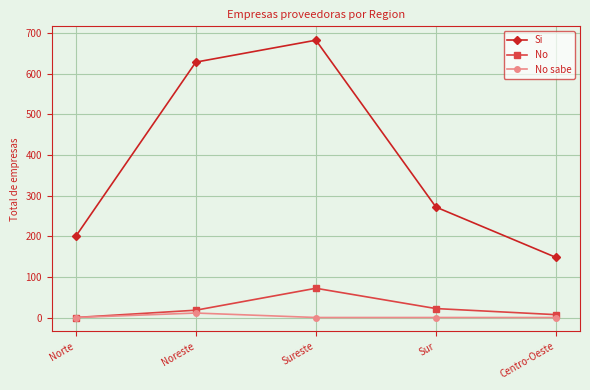

Count the number of data series in this chart.

3